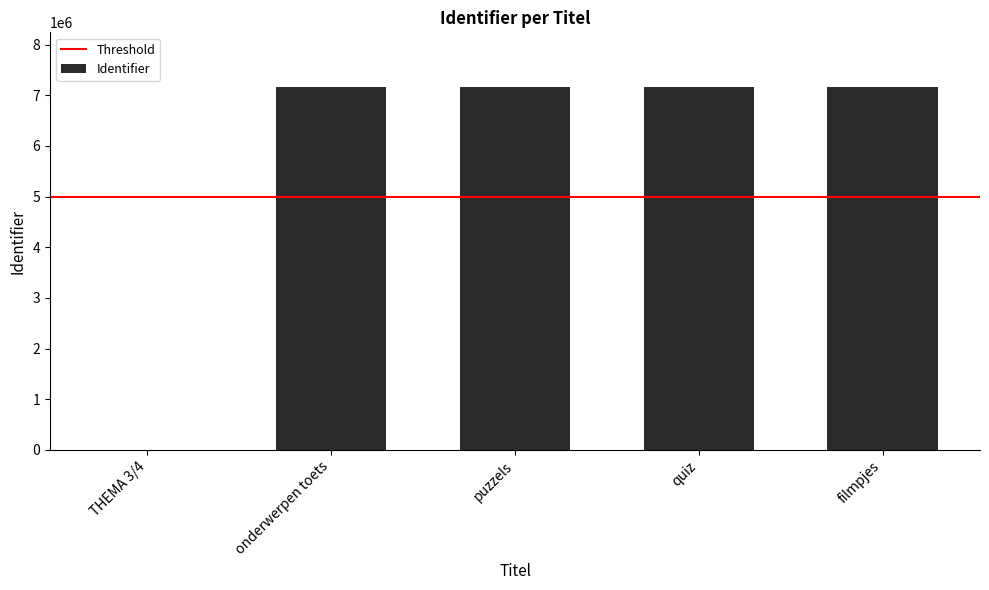

How many data points does each series have?

5